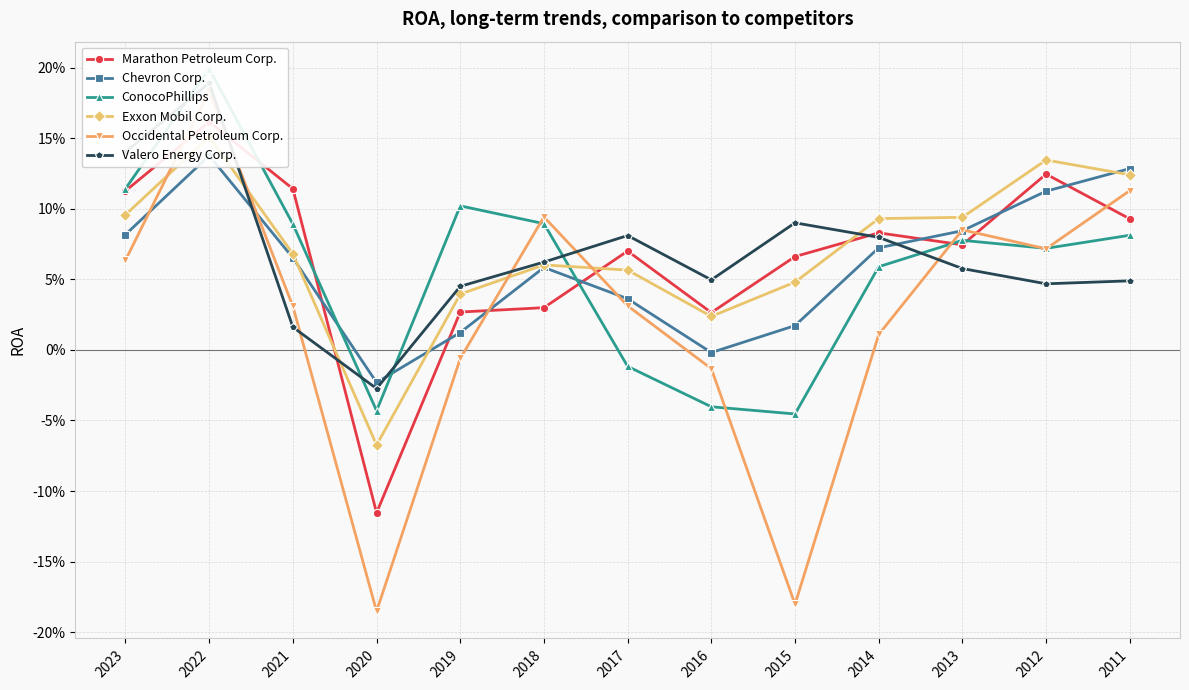

At 2022, list the series in order from largest to smallest.

ConocoPhillips, Valero Energy Corp., Occidental Petroleum Corp., Marathon Petroleum Corp., Exxon Mobil Corp., Chevron Corp.